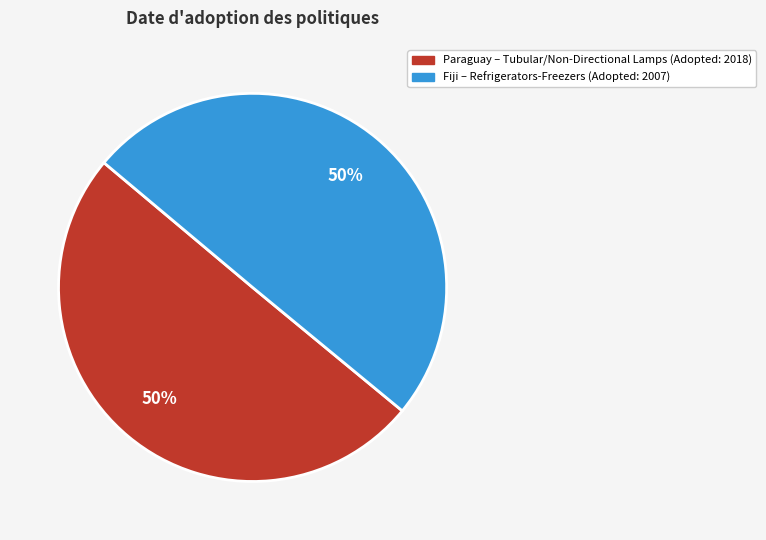

Approximately how many times larger is the value at Paraguay – Tubular/Non-Directional Lamps (Adopted: 2018) compared to Fiji – Refrigerators-Freezers (Adopted: 2007)?

1.0